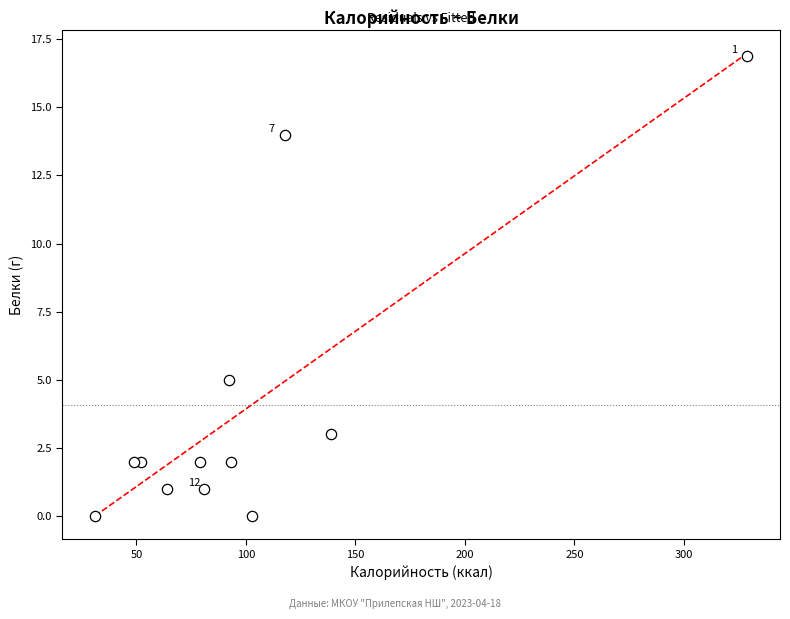

What Y value in the scatter plot is closest to 8?

5.0